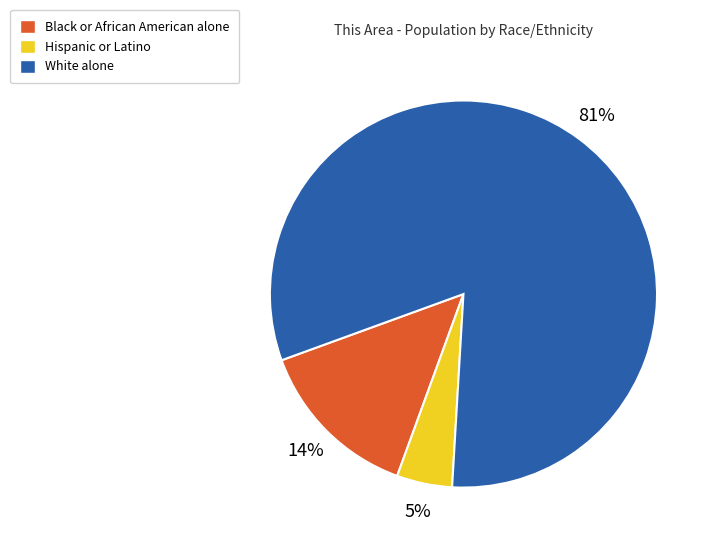

To the nearest percent, what is the combined percentage of Hispanic or Latino and Black or African American alone?

19%